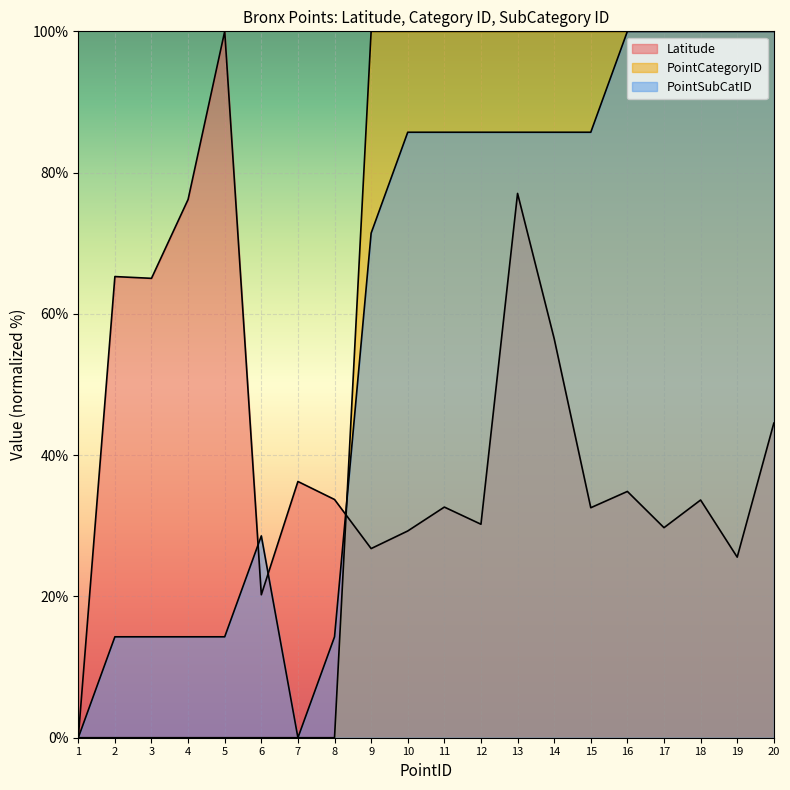

What is the value of the PointSubCatID point at the 2nd from the left?

14.3